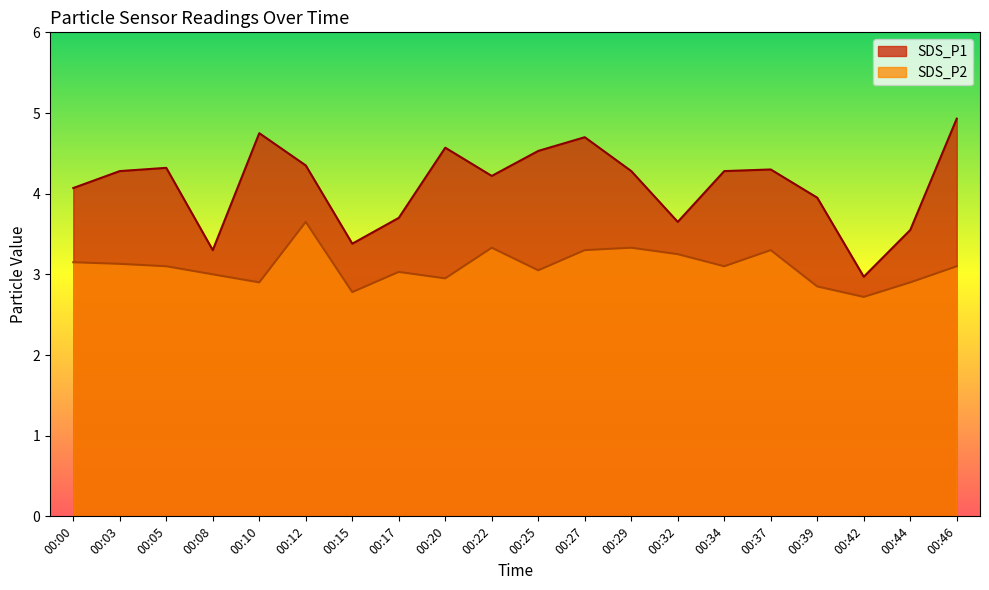

The value of SDS_P2 at 00:22 is 3.3. True or false?

True